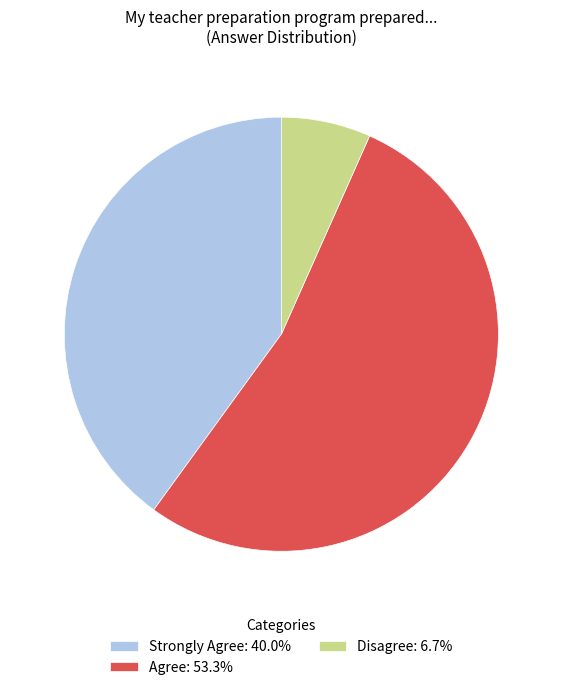

Is there any slice that represents more than half of the pie?

Yes